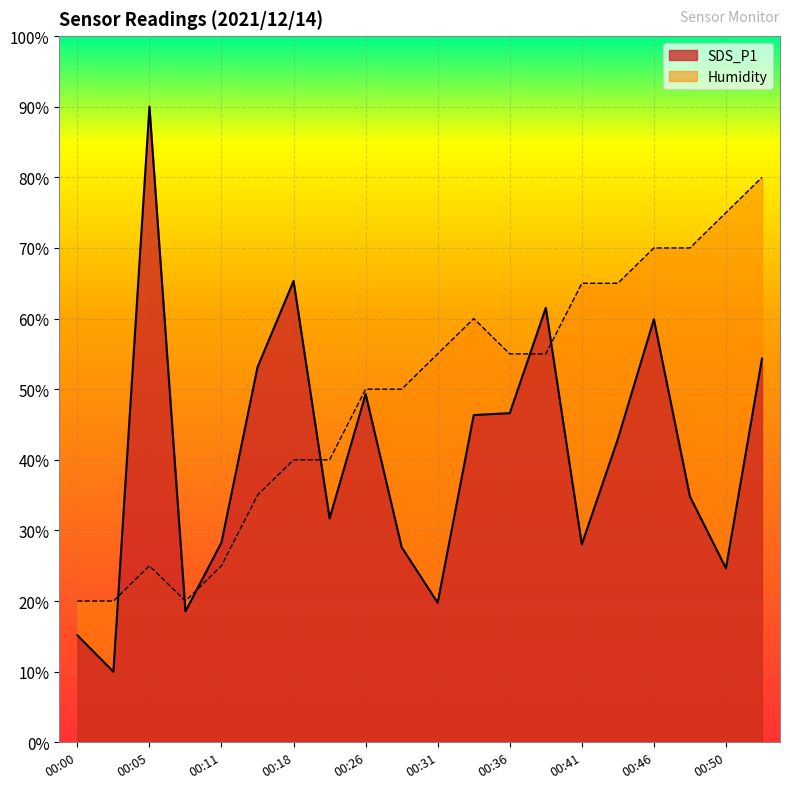

Reading left to right, extract all data points from this chart.

SDS_P1: 15.2	10.0	90.0	18.5	28.3	53.1	65.3	31.7	49.3	27.6	19.8	46.3	46.6	61.5	28.0	42.9	59.9	34.8	24.6	54.3
Humidity: 20.0	20.0	25.0	20.0	25.0	35.0	40.0	40.0	50.0	50.0	55.0	60.0	55.0	55.0	65.0	65.0	70.0	70.0	75.0	80.0